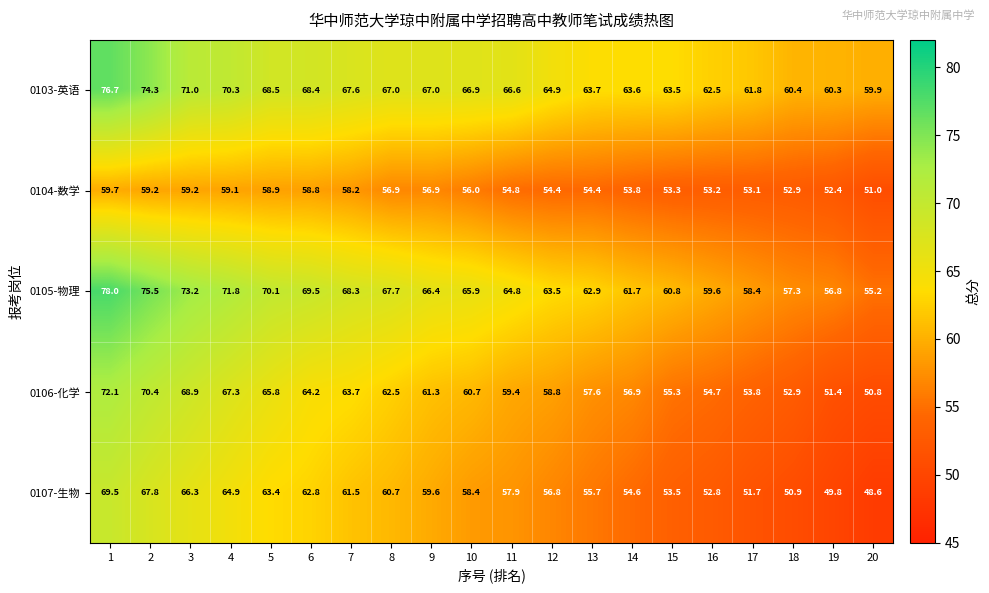

Which series has the largest total across all categories?

0103-英语